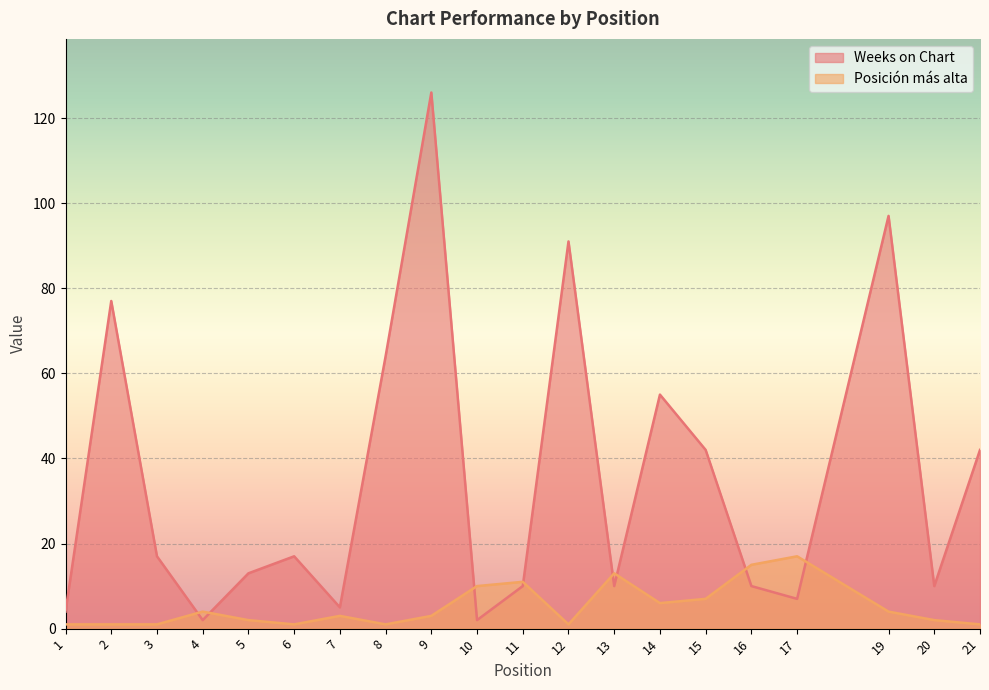

At which label does Posición más alta reach its minimum?

1